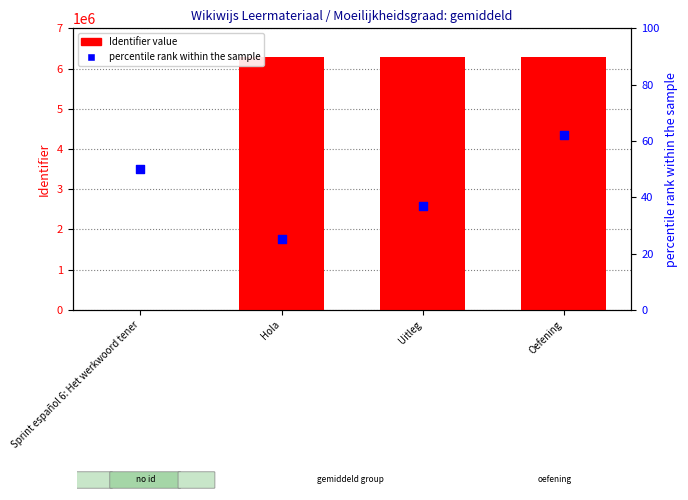

Which series reaches the maximum Y coordinate?

Identifier value